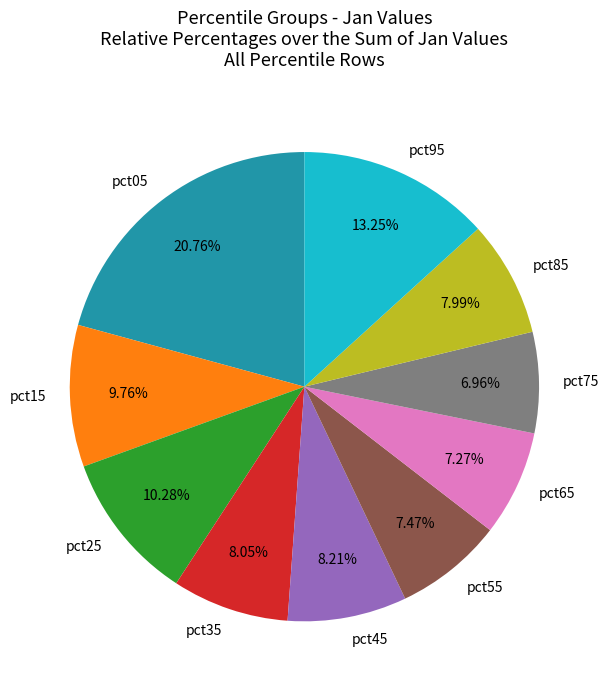

What percentage do pct75 and pct35 together represent?

15.0%